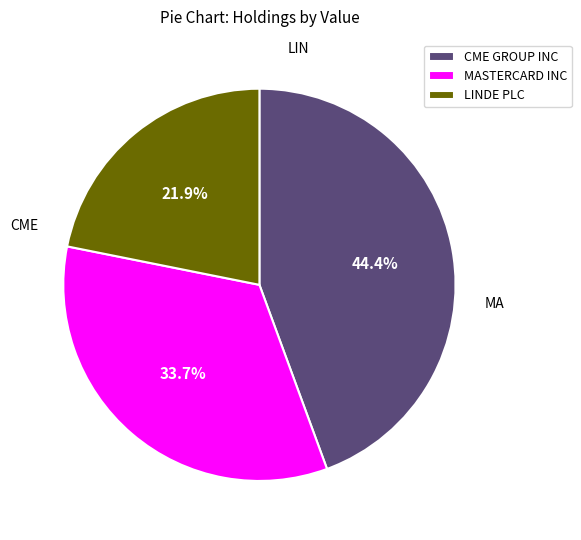

Count the number of slices in the pie.

3